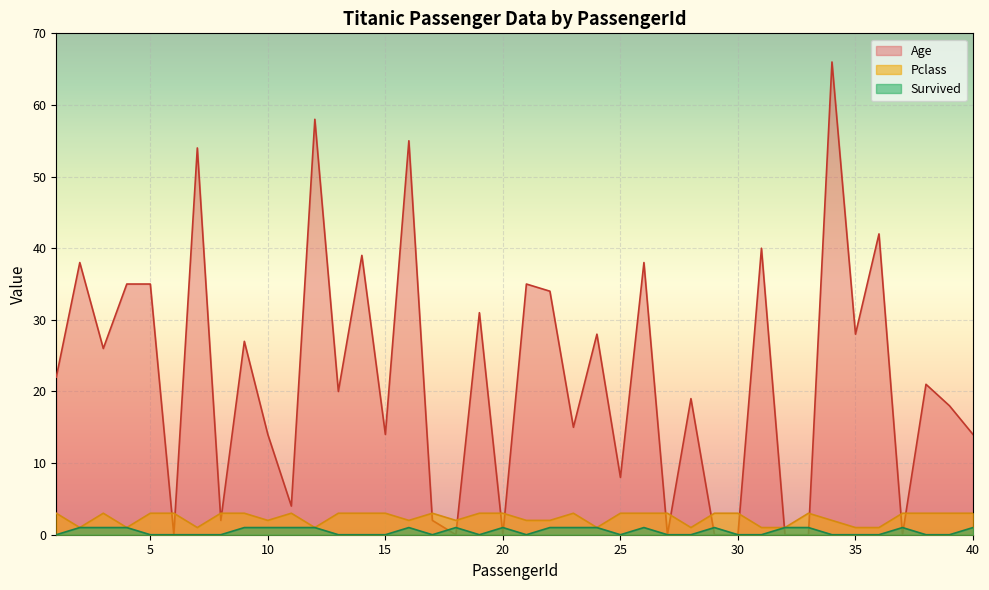

What is the difference between the Age values at 30 and 40?

14